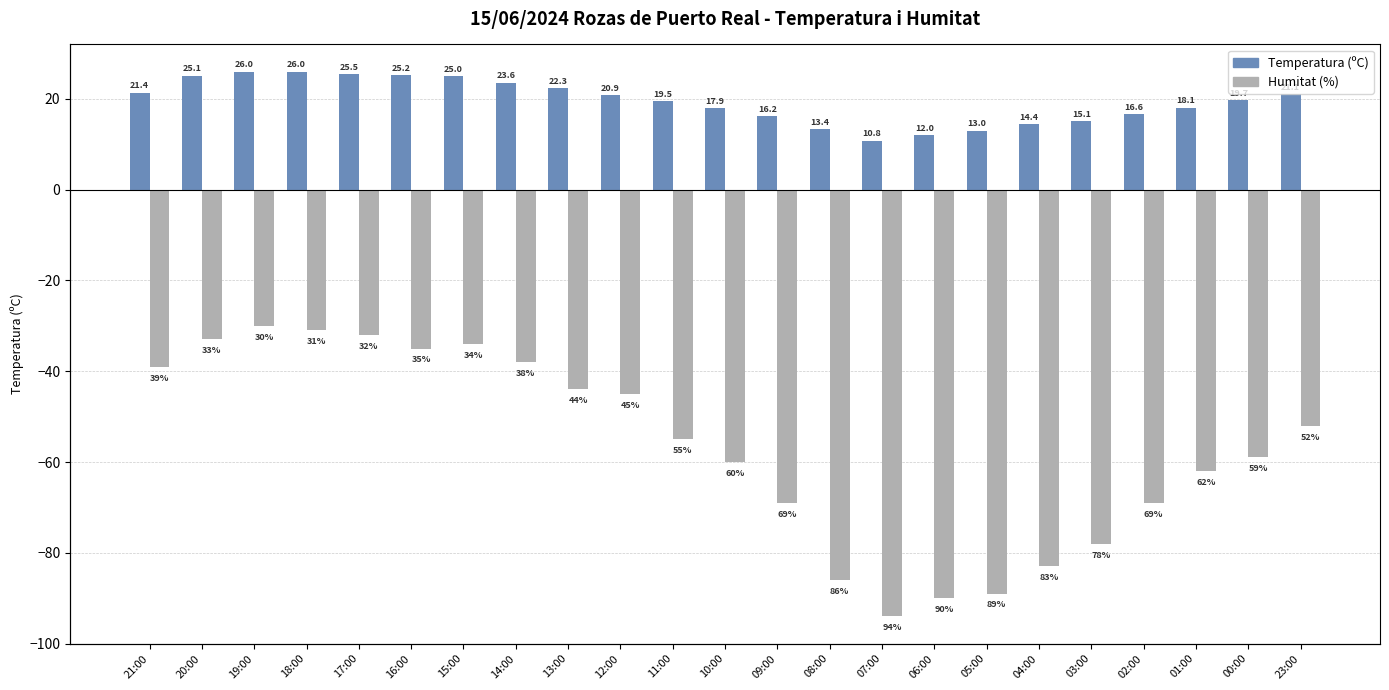

What is the approximate value of Humitat (%) at 14:00?

-38.0